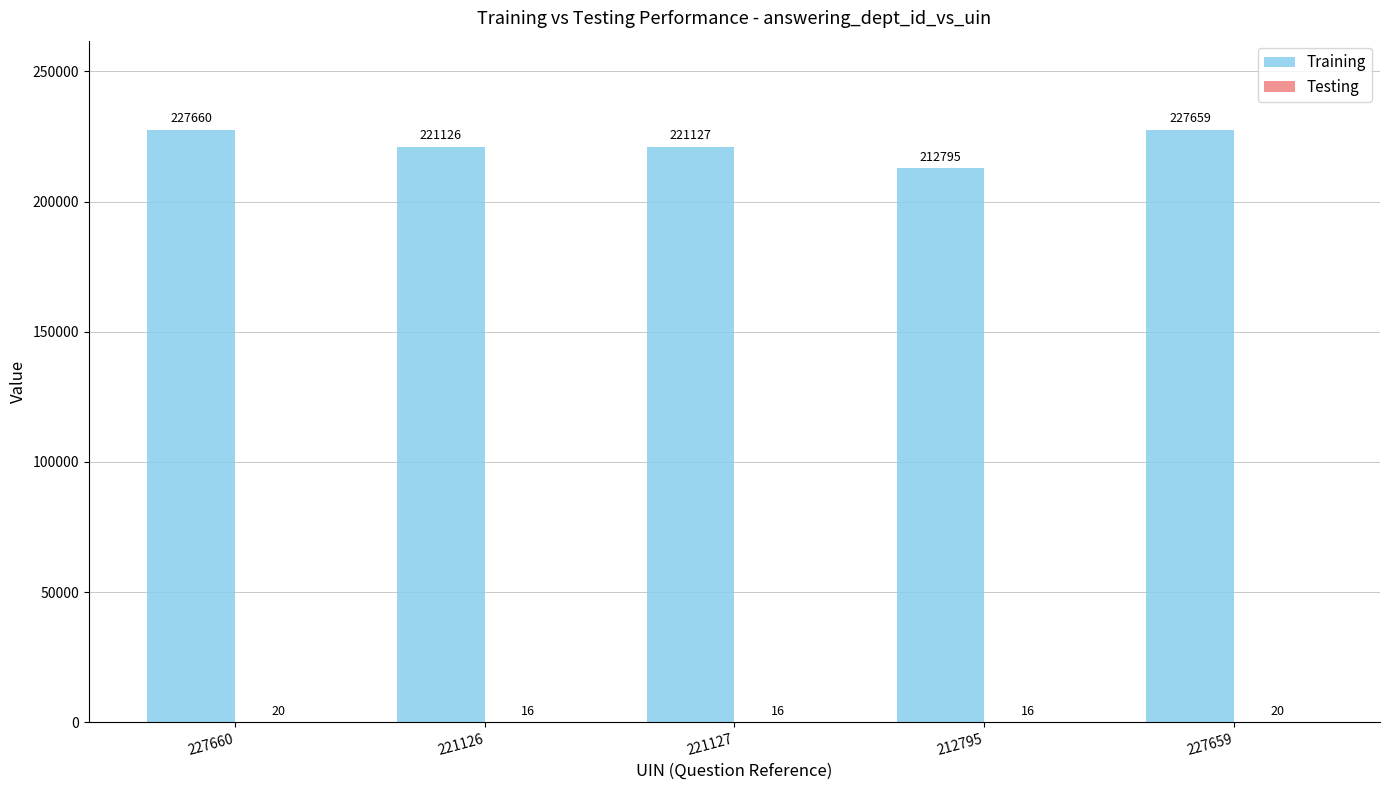

Where does the Training series first go above 221127?

227660